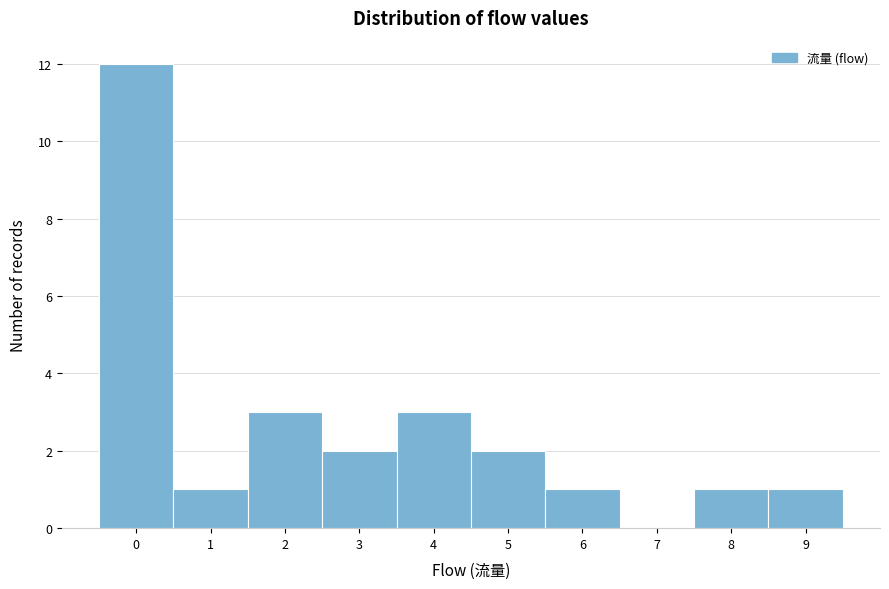

Reading left to right, transcribe this chart: for each bar, give the range it covers on the x-axis and its height. The values are not printed on the chart, so give them approximately, as read against the axis.

-0.5 to 0.5: 12
0.5 to 1.5: 1
1.5 to 2.5: 3
2.5 to 3.5: 2
3.5 to 4.5: 3
4.5 to 5.5: 2
5.5 to 6.5: 1
6.5 to 7.5: 0
7.5 to 8.5: 1
8.5 to 9.5: 1